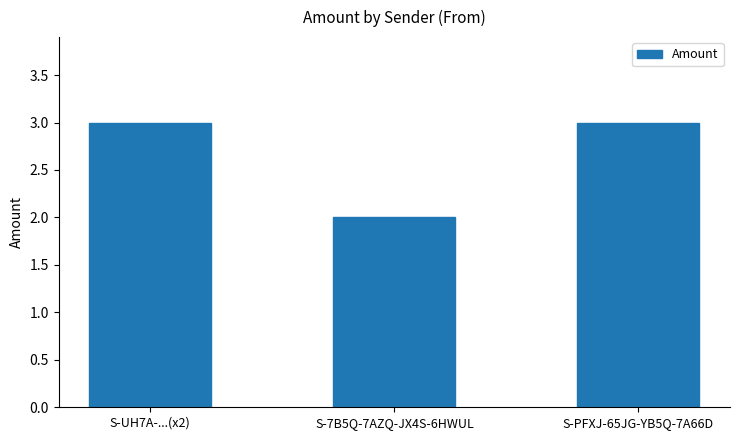

How many values are between 2 and 3?

3